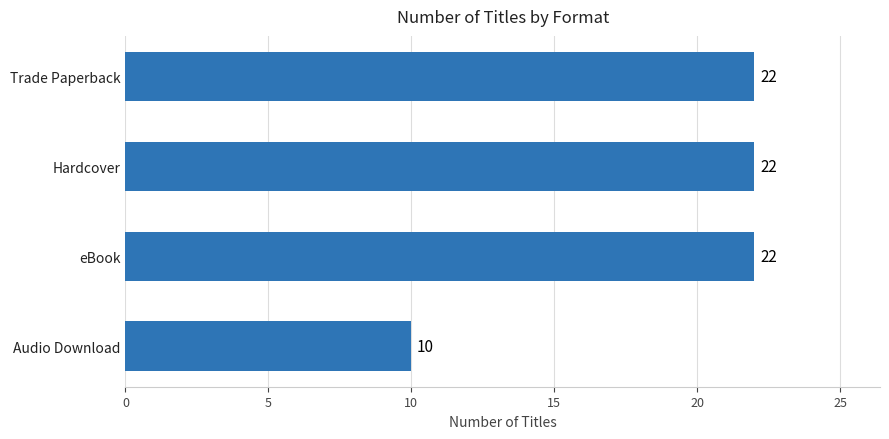

Reading top to bottom, extract all data points from this chart.

22	22	22	10